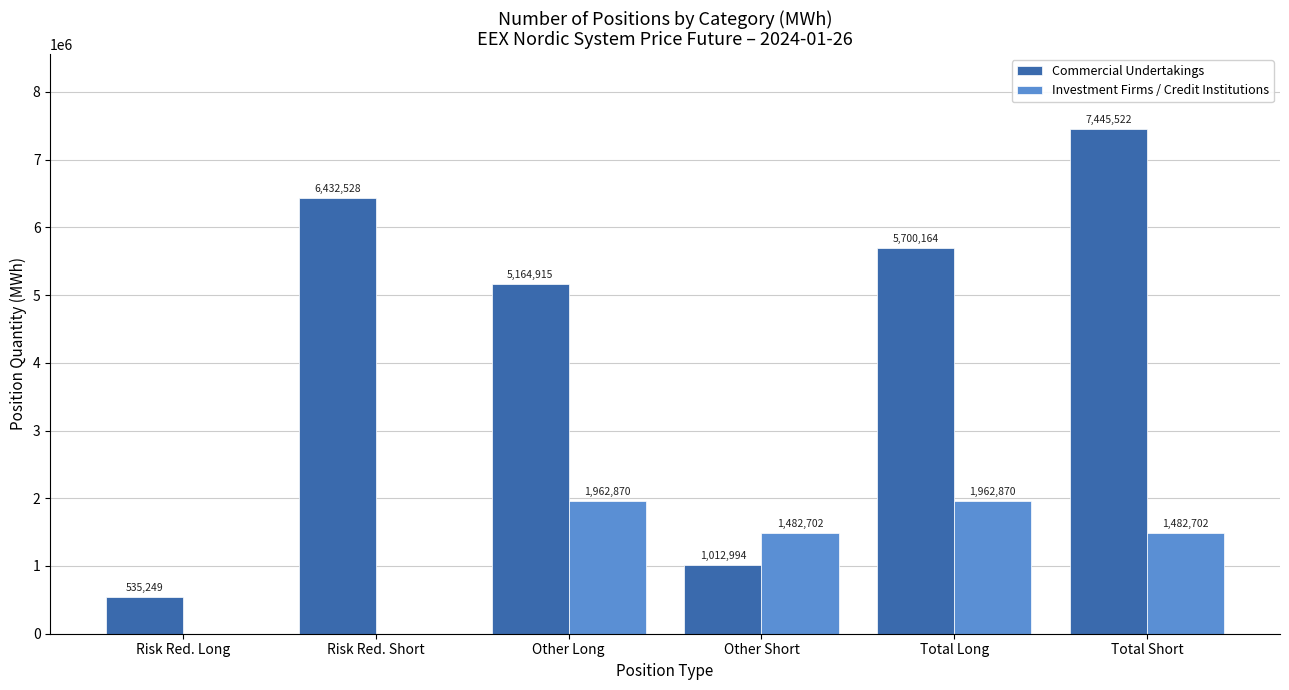

Between Risk Red. Long and Total Short, which series saw the biggest shift?

Commercial Undertakings